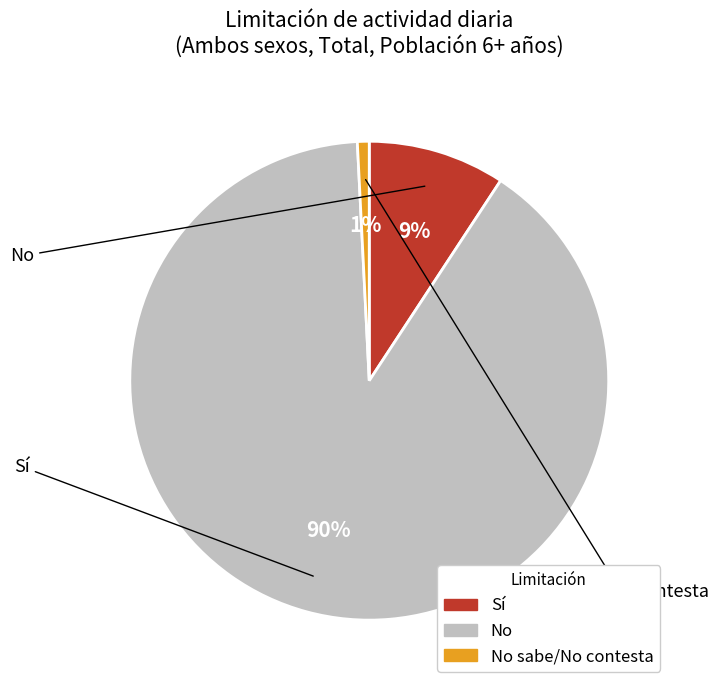

To the nearest percent, what is the difference between the largest and smallest slice percentages?

89%